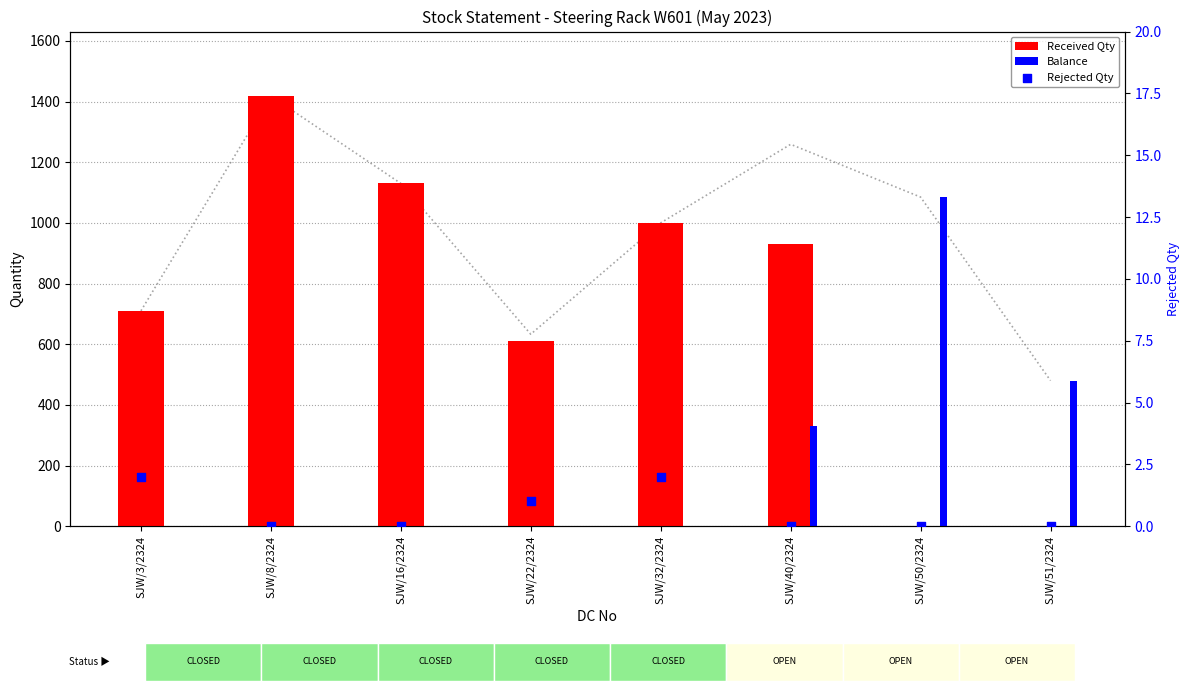

At which category is the sum across all series the highest?

SJW/8/2324